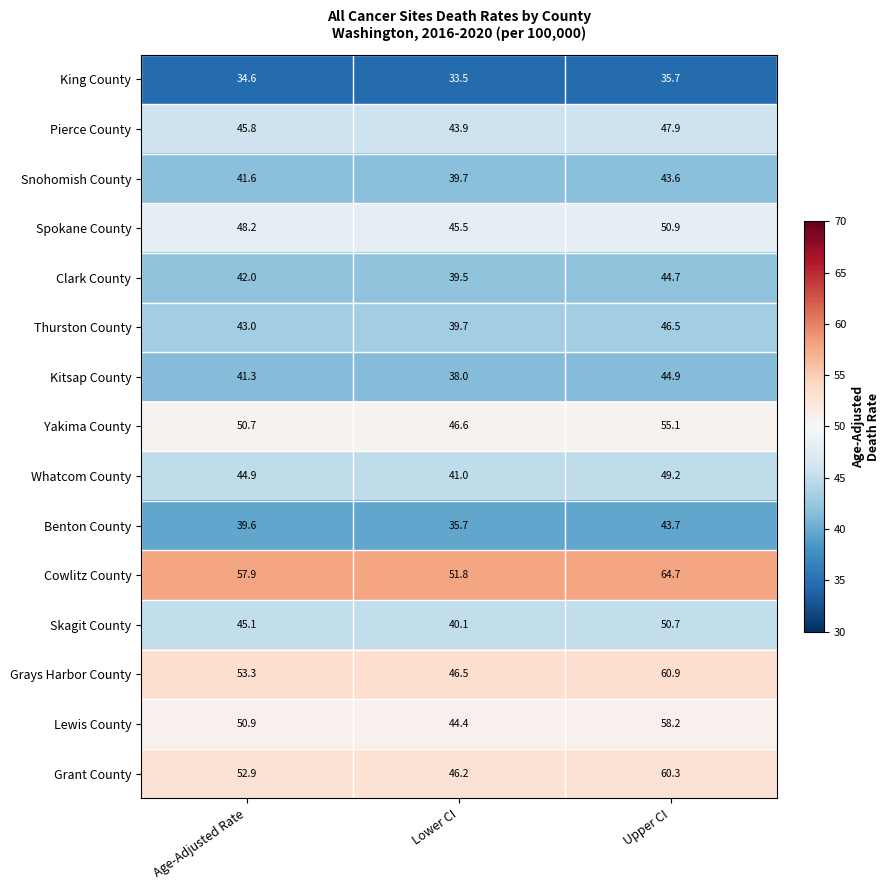

What is the difference between the Spokane County values at Lower CI and Age-Adjusted Rate?

2.7